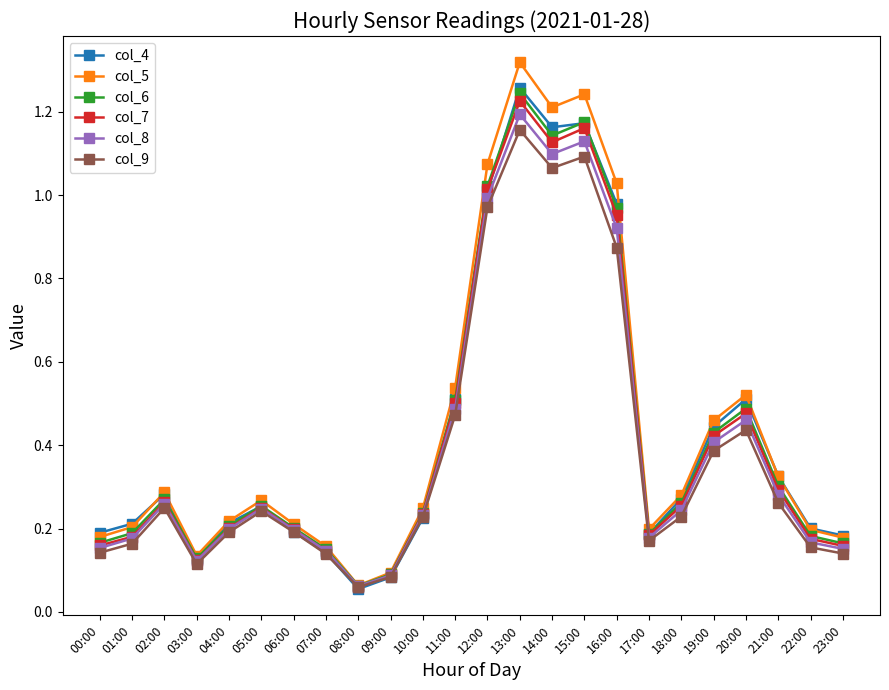

What is the label of the 2nd point from the right?

22:00